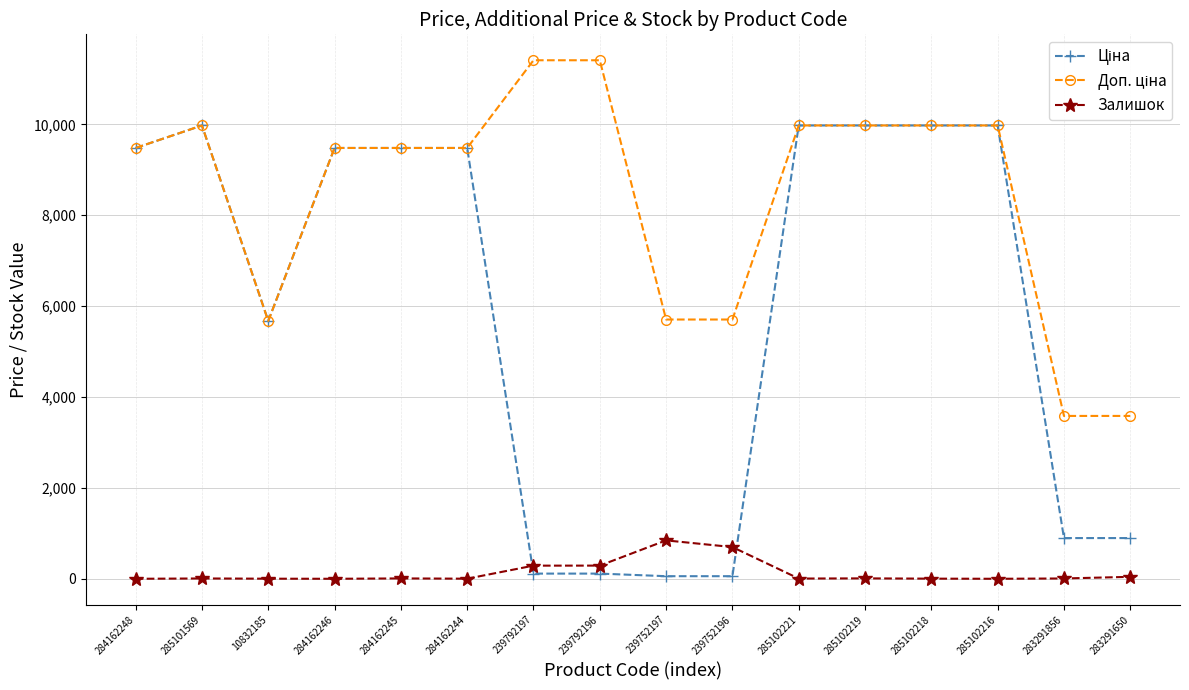

At how many categories does at least one series exceed 5931?

11